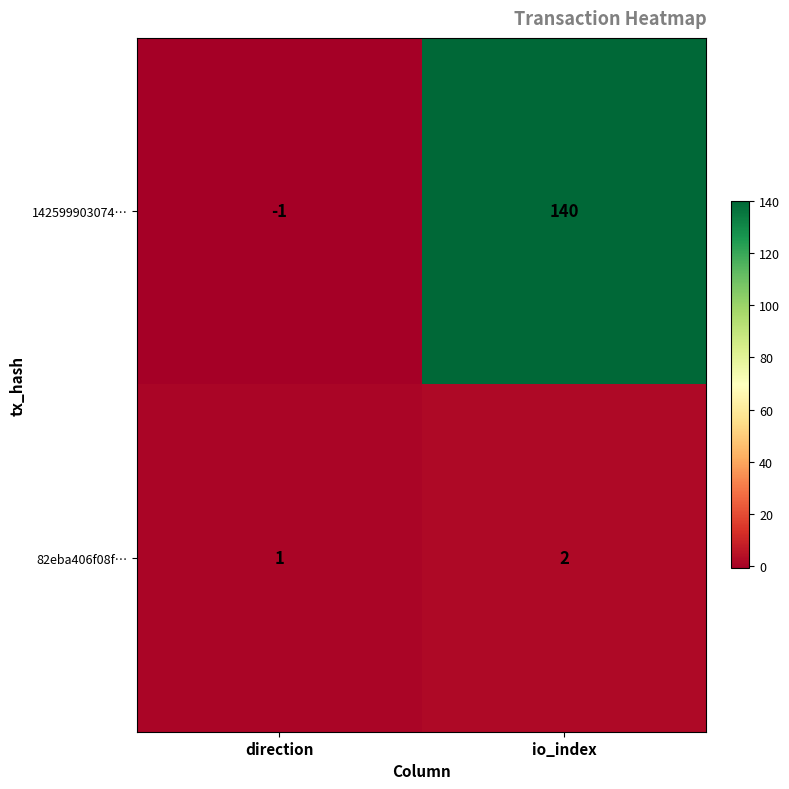

Which series has the largest total across all categories?

142599903074…